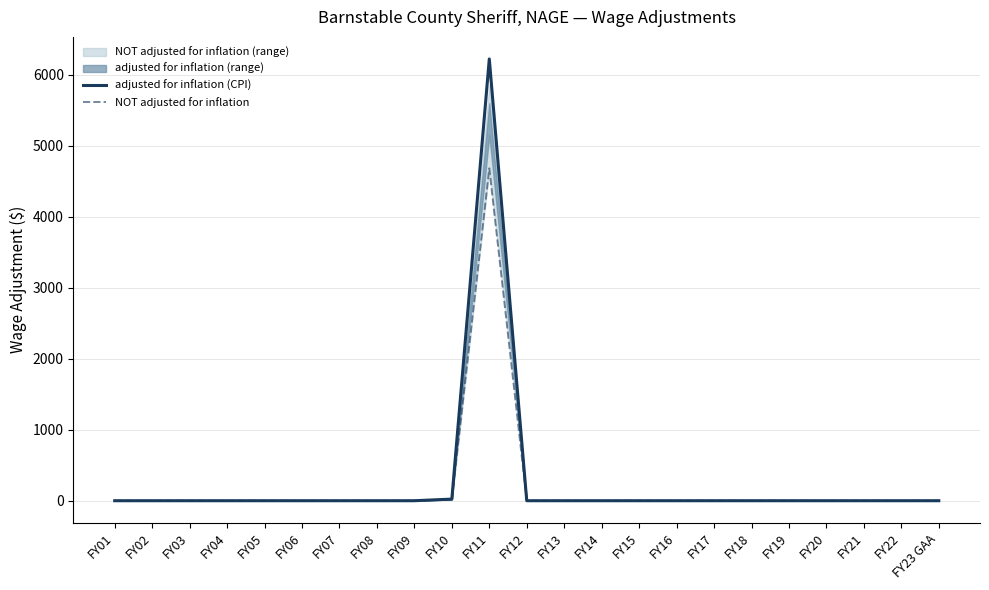

True or false: adjusted for inflation (CPI) and NOT adjusted for inflation cross at least once.

False